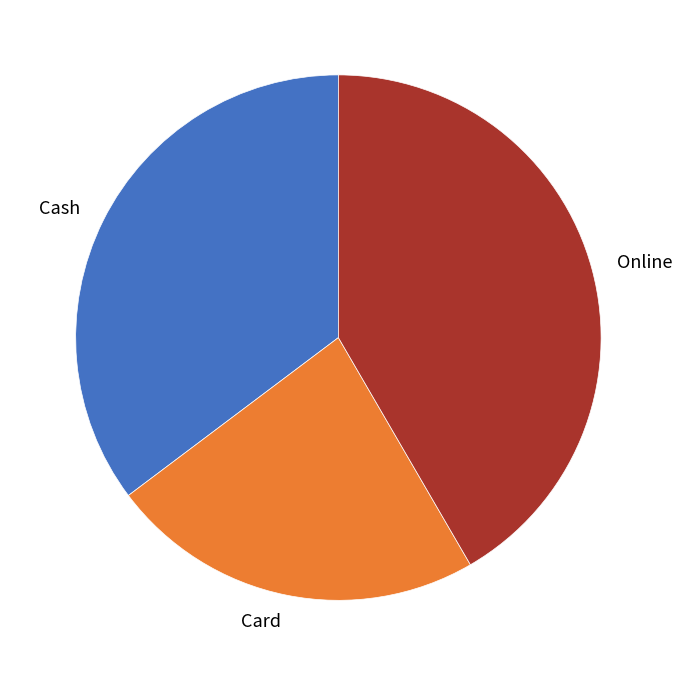

What is the ratio of the value at Cash to the value at Card?

1.5